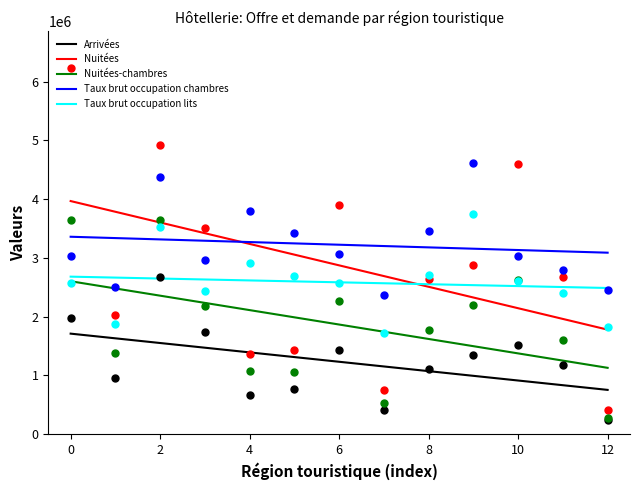

Which series reaches the minimum Y coordinate?

Arrivées